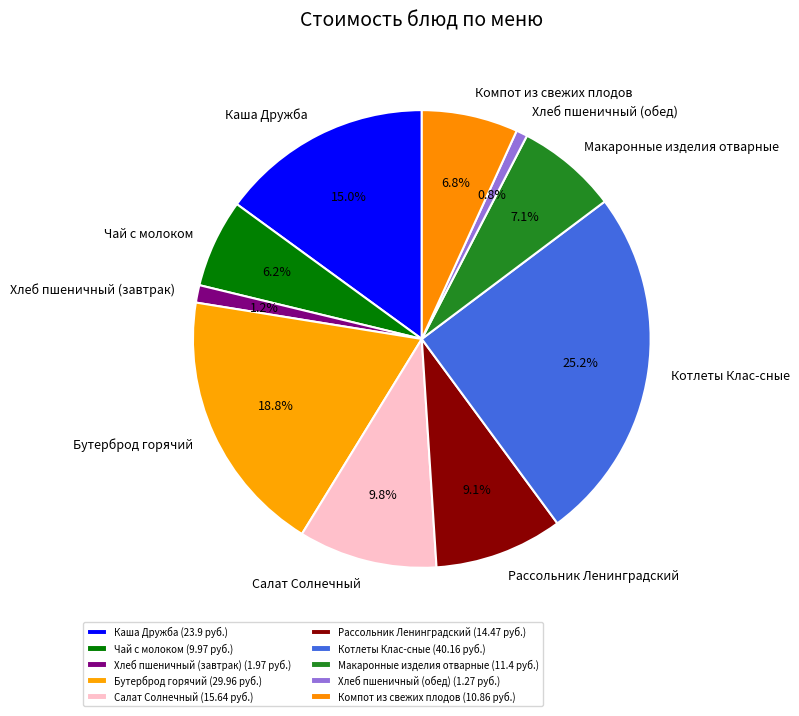

Which has a higher value, Хлеб пшеничный (обед) or Бутерброд горячий?

Бутерброд горячий